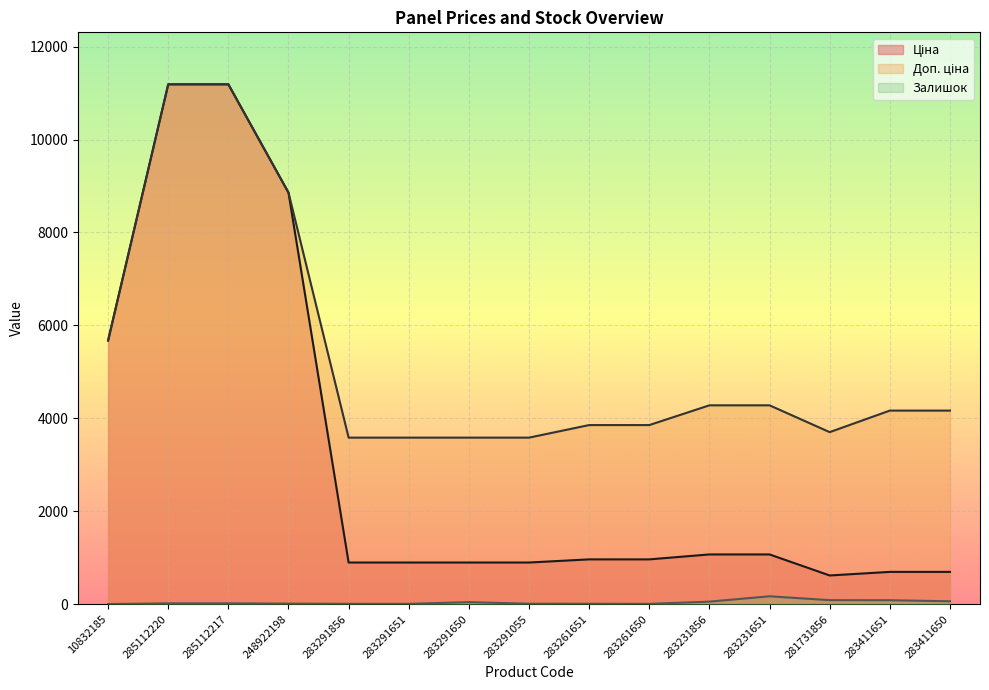

What is the difference between the Ціна values at 248922198 and 283261651?

7893.1